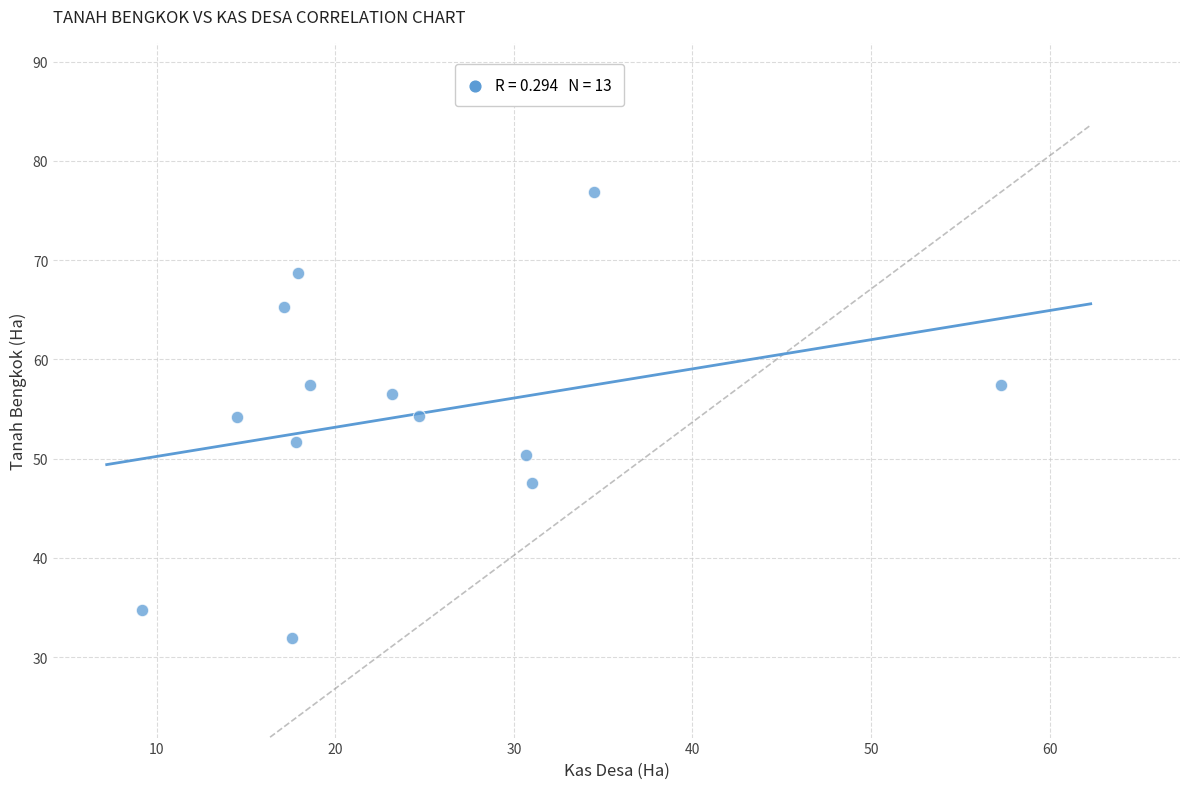

What is the range of Y values (max minus min)?

45.0